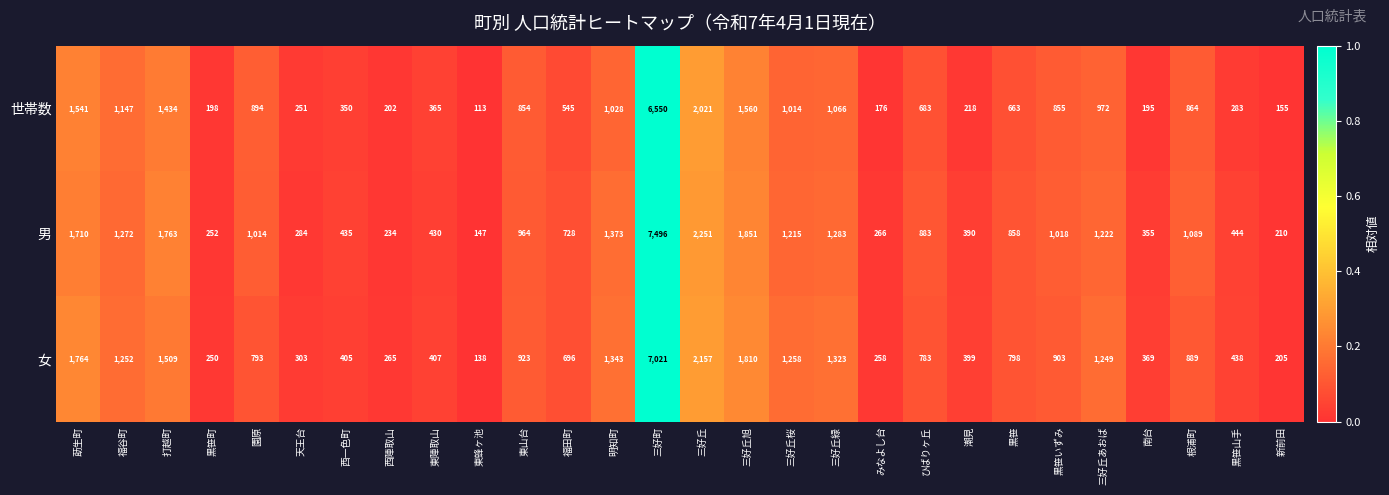

What is the average value of the 女 series?

1068